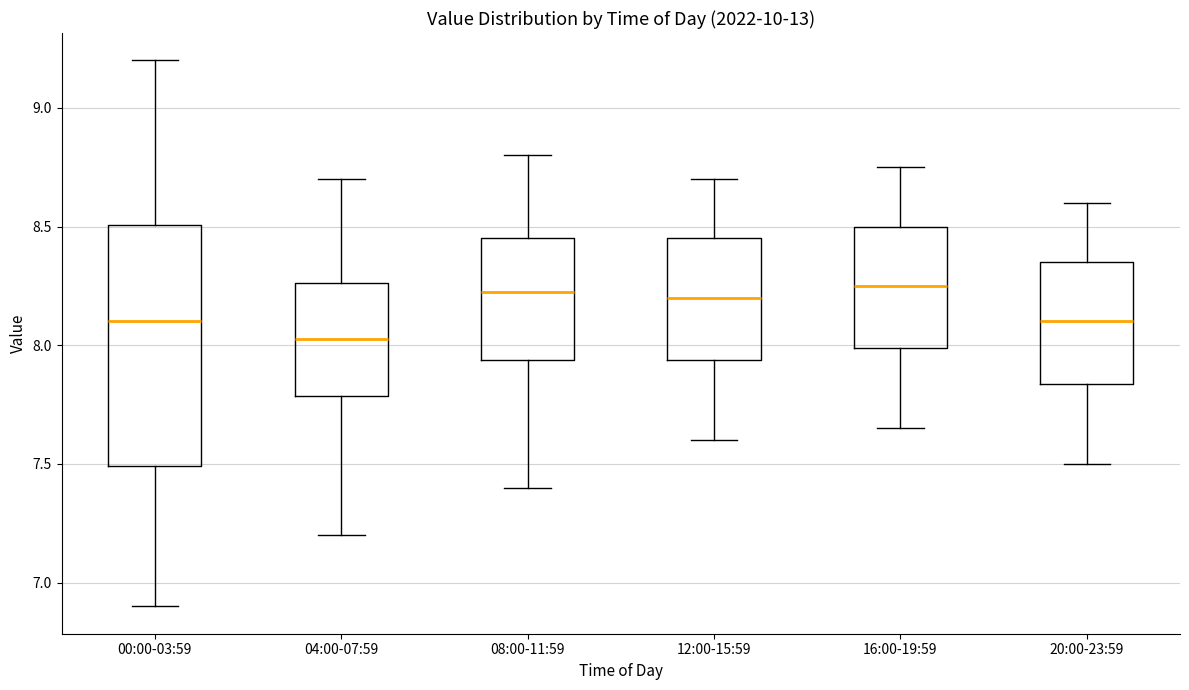

Which box is the tallest, from its lower edge to its upper edge?

00:00-03:59